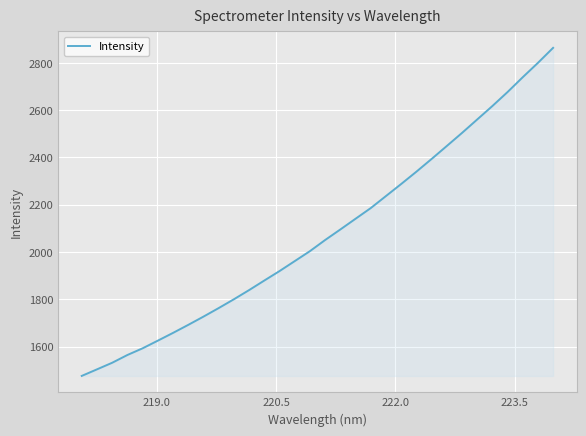

What is the maximum value shown in the chart?

2863.6